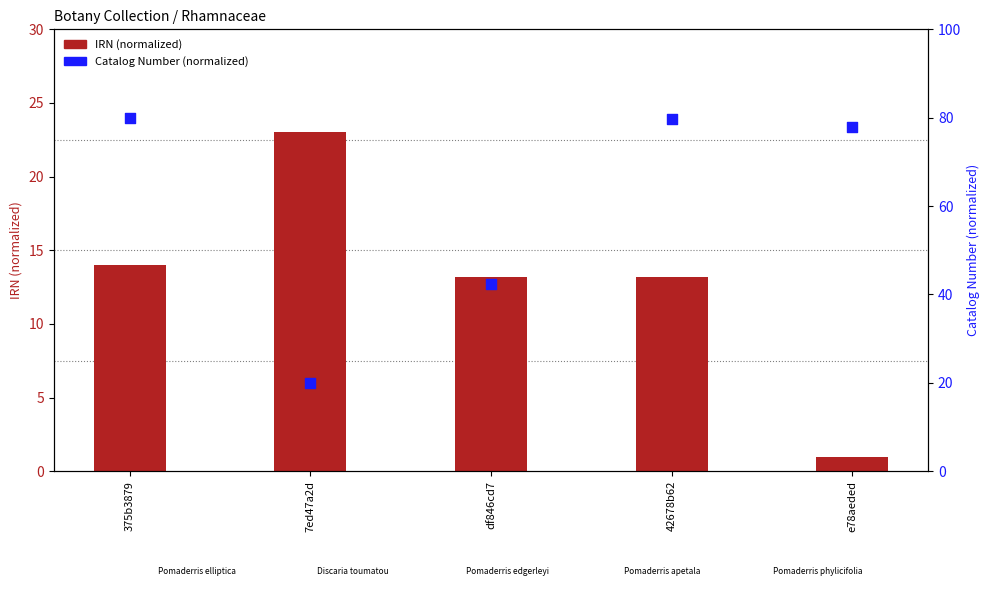

Is the value of Catalog Number (normalized) at e78aeded greater than the value of IRN (normalized) at e78aeded?

Yes